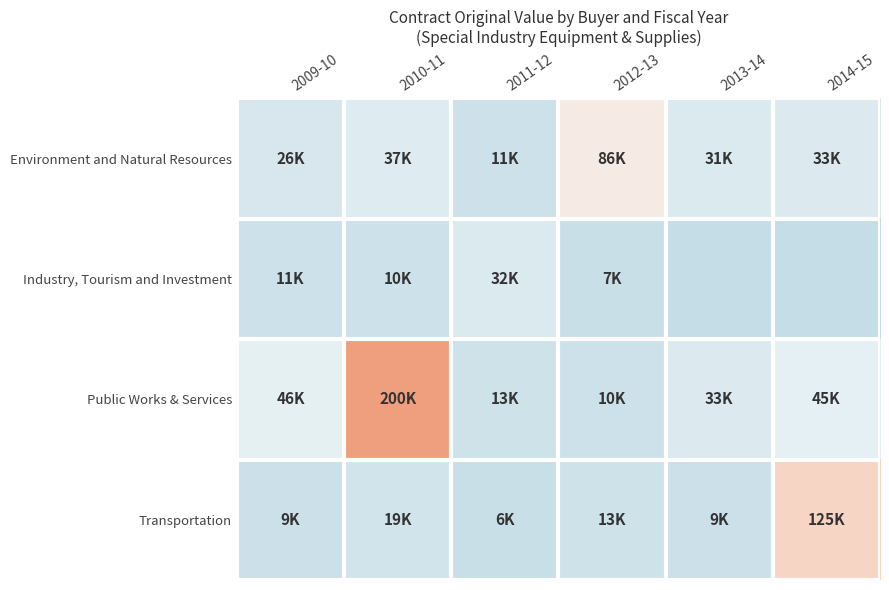

Reading left to right, list all the values displayed in this chart.

Environment and Natural Resources: 2009-10=26400	2010-11=37164	2011-12=11100	2012-13=86526	2013-14=31700	2014-15=33450
Industry, Tourism and Investment: 2009-10=11685	2010-11=10894	2011-12=32186	2012-13=7140	2013-14=0	2014-15=0
Public Works & Services: 2009-10=46851	2010-11=200800	2011-12=13537	2012-13=10421	2013-14=33065	2014-15=45518
Transportation: 2009-10=9669	2010-11=19005	2011-12=6294	2012-13=13443	2013-14=9974	2014-15=125500